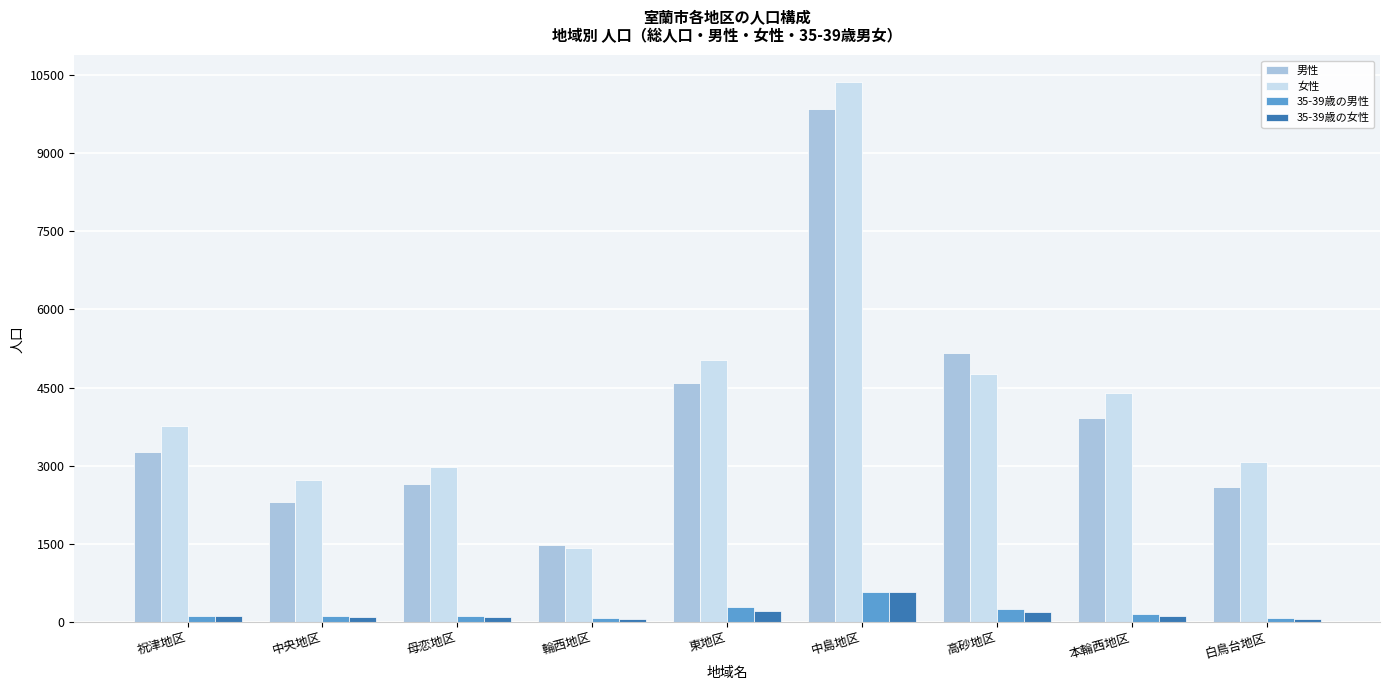

Which series has the widest spread of values?

女性